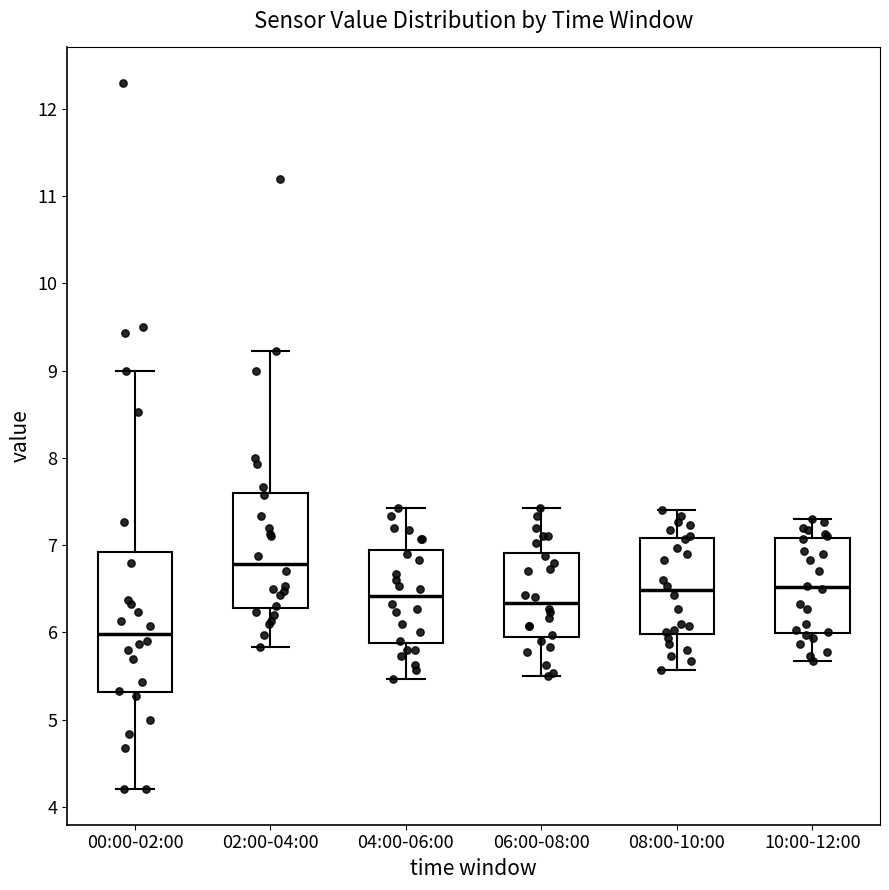

Which box's median line is the lowest?

00:00-02:00